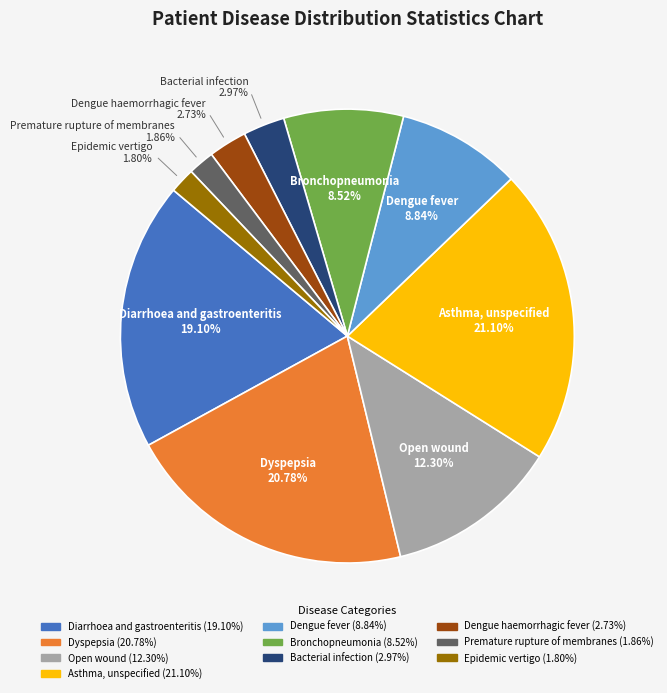

Is the sum of Dyspepsia (20.78%) and Bronchopneumonia (8.52%) greater than half?

No